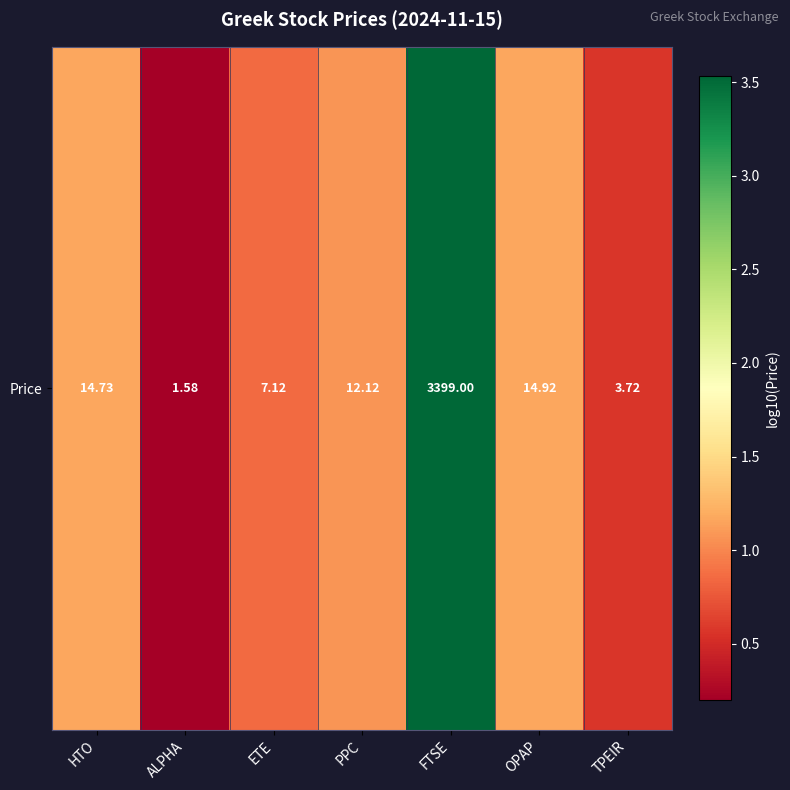

How many categories are shown in the chart?

7